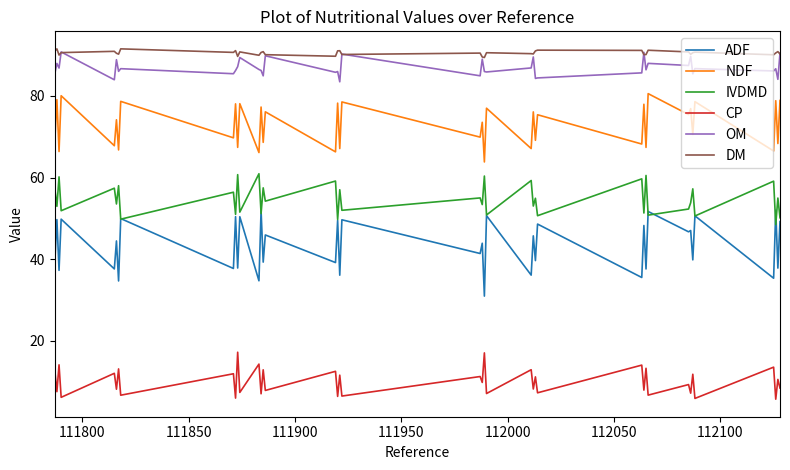

Rank the series by their maximum value, from lowest to highest.

CP, ADF, IVDMD, NDF, OM, DM